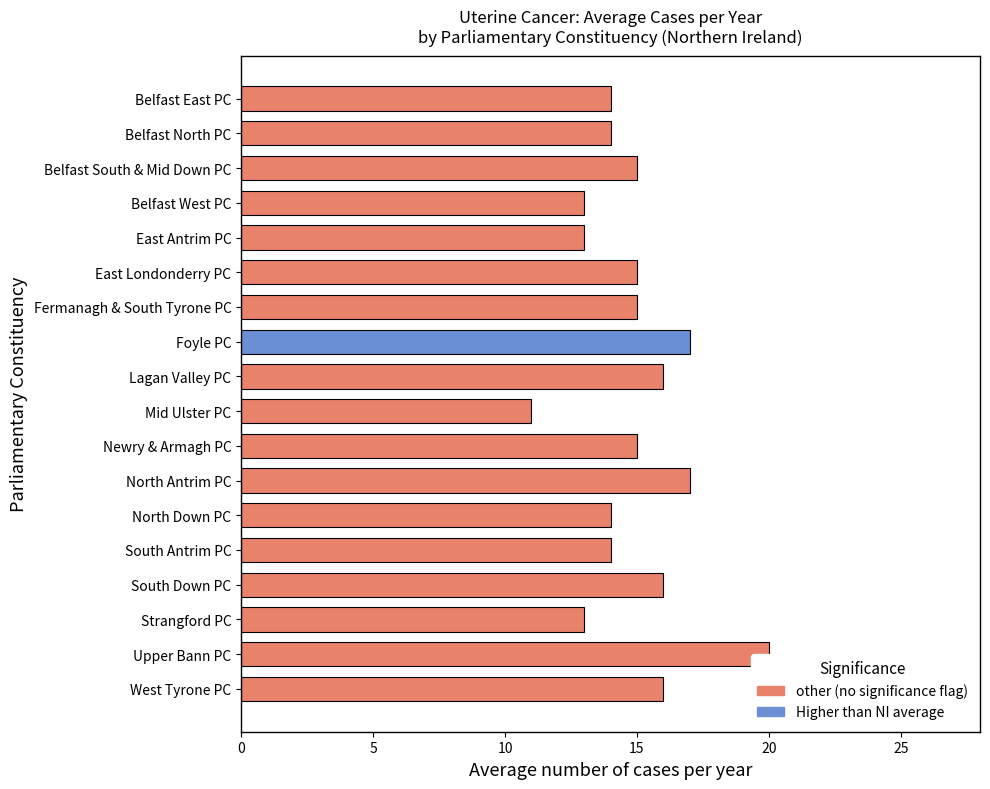

List the labels in order of value, smallest first.

Mid Ulster PC, Belfast West PC, East Antrim PC, Strangford PC, Belfast East PC, Belfast North PC, North Down PC, South Antrim PC, Belfast South & Mid Down PC, East Londonderry PC, Fermanagh & South Tyrone PC, Newry & Armagh PC, Lagan Valley PC, South Down PC, West Tyrone PC, Foyle PC, North Antrim PC, Upper Bann PC